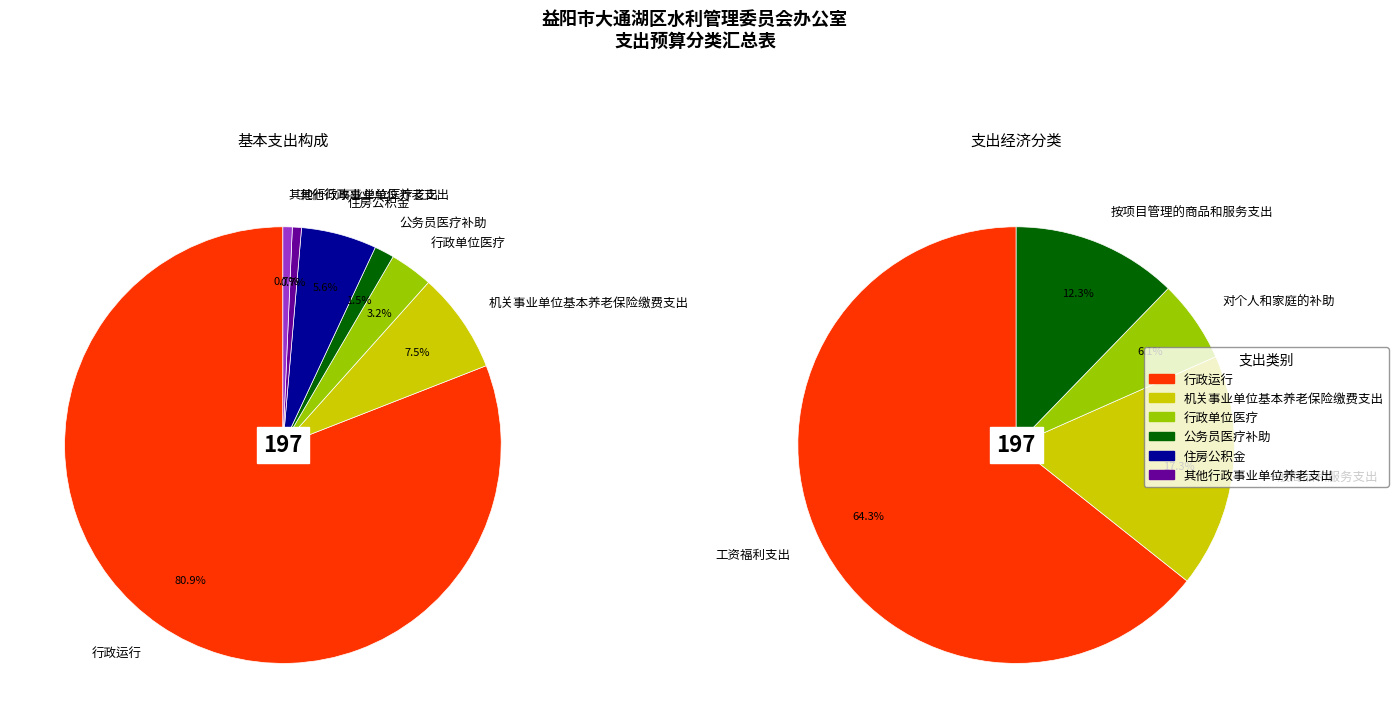

What is the largest slice in the pie chart?

工资福利支出